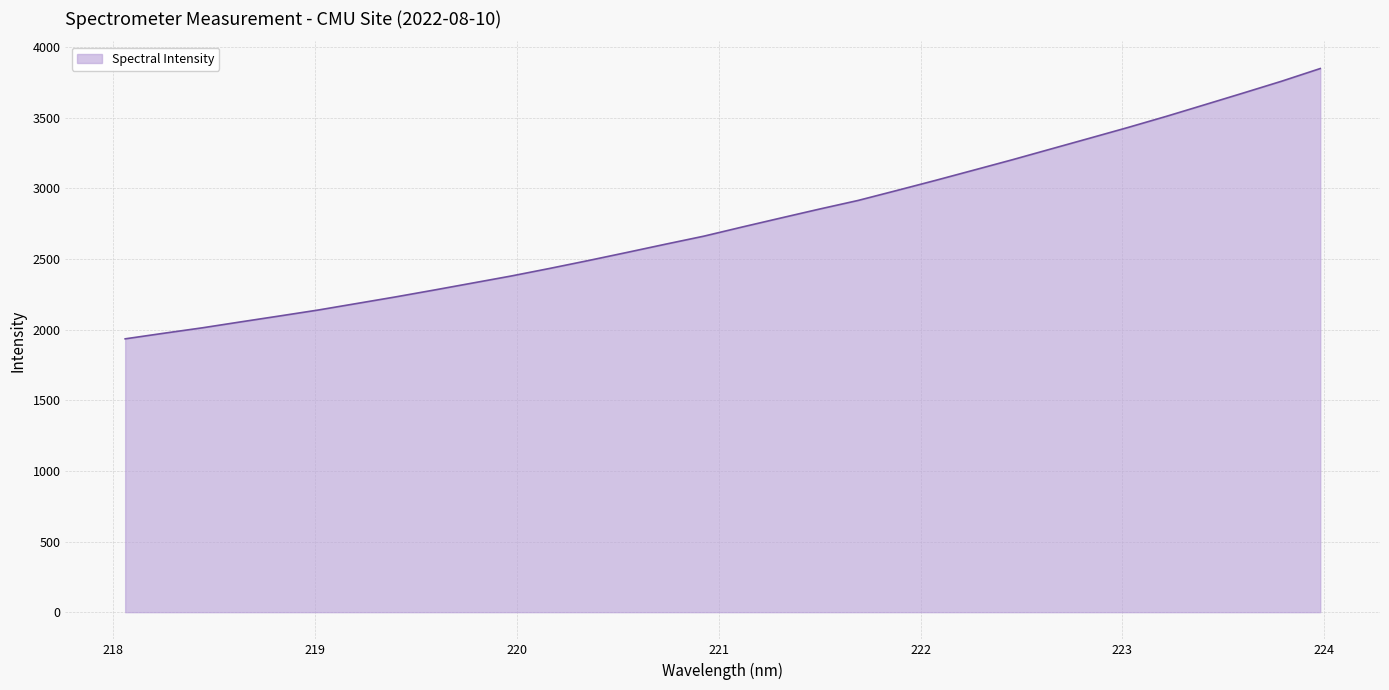

What is the difference between the maximum and minimum values?

1912.7